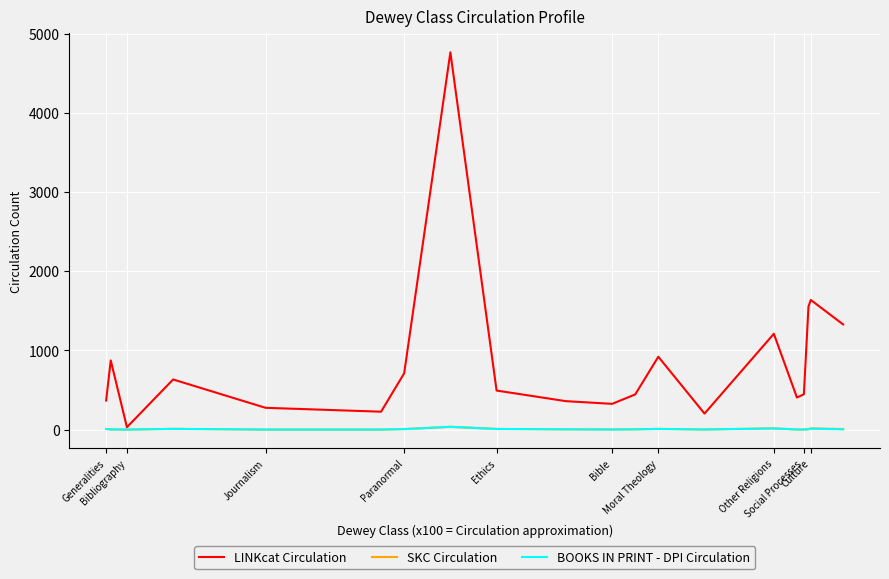

Which series has the largest total across all categories?

LINKcat Circulation